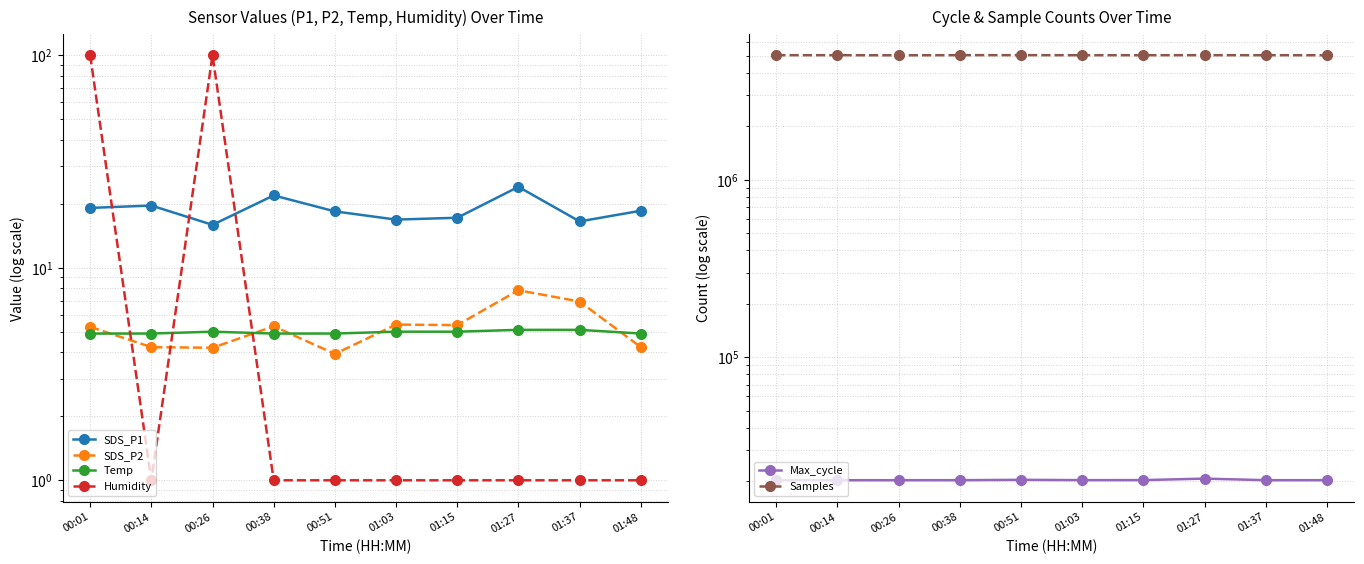

Between 00:01 and 01:48, which is larger?

00:01